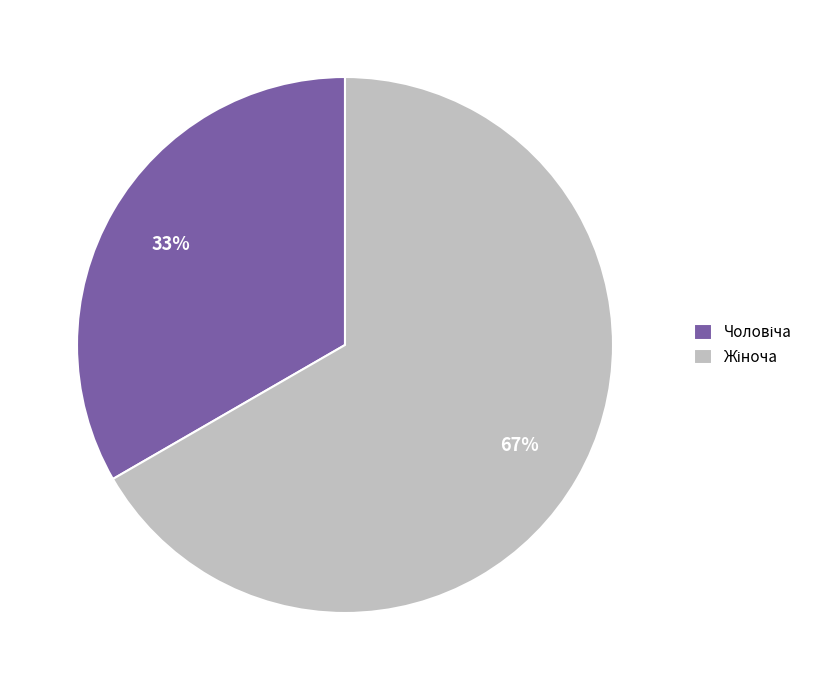

Is there a majority slice in this chart?

Yes